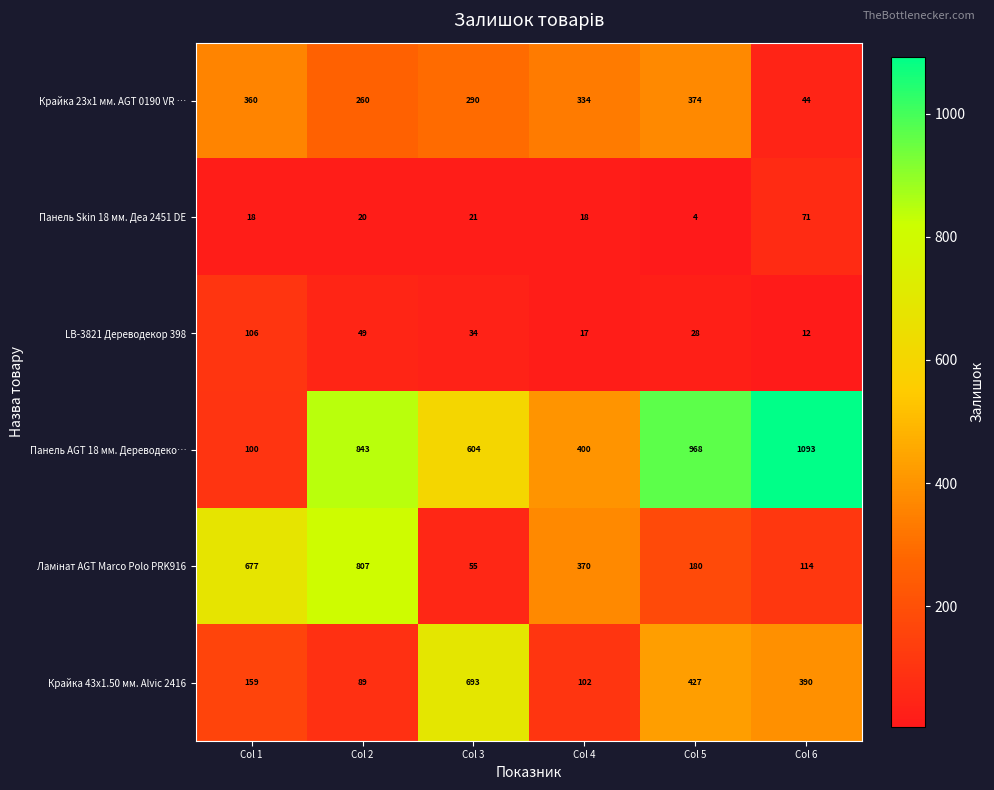

Which series has the widest spread of values?

Панель AGT 18 мм. Дереводеко…